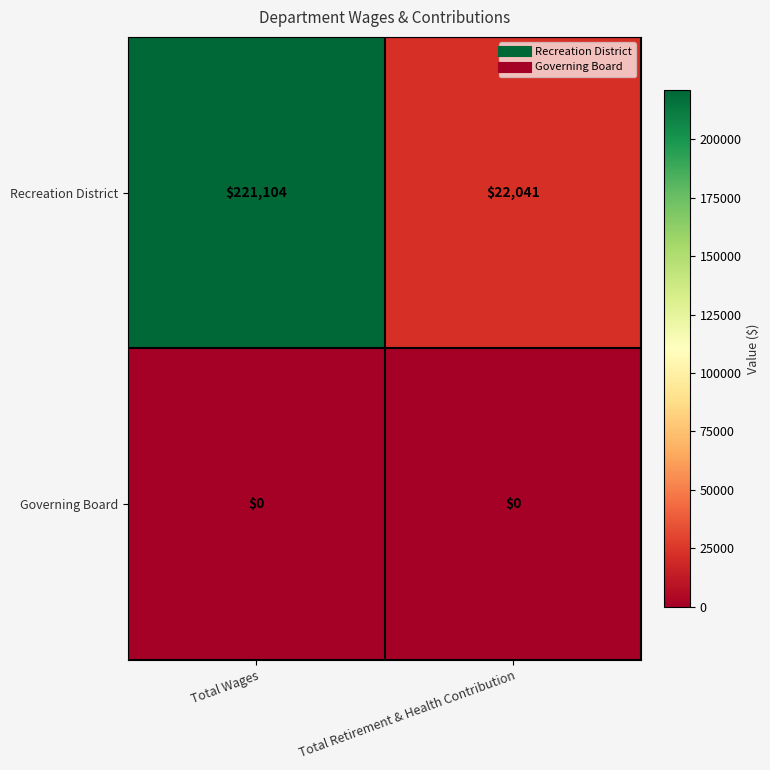

What is the sum of the Recreation District values at Total Wages and Total Retirement & Health Contribution?

243145